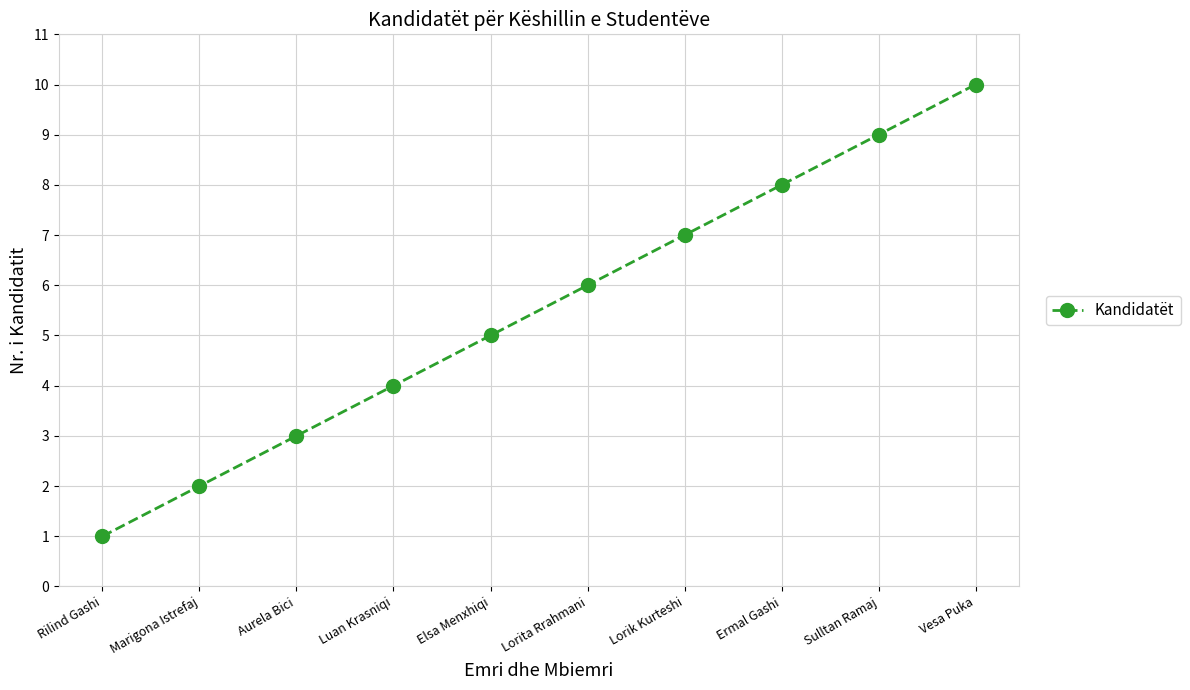

What is the maximum value shown in the chart?

10